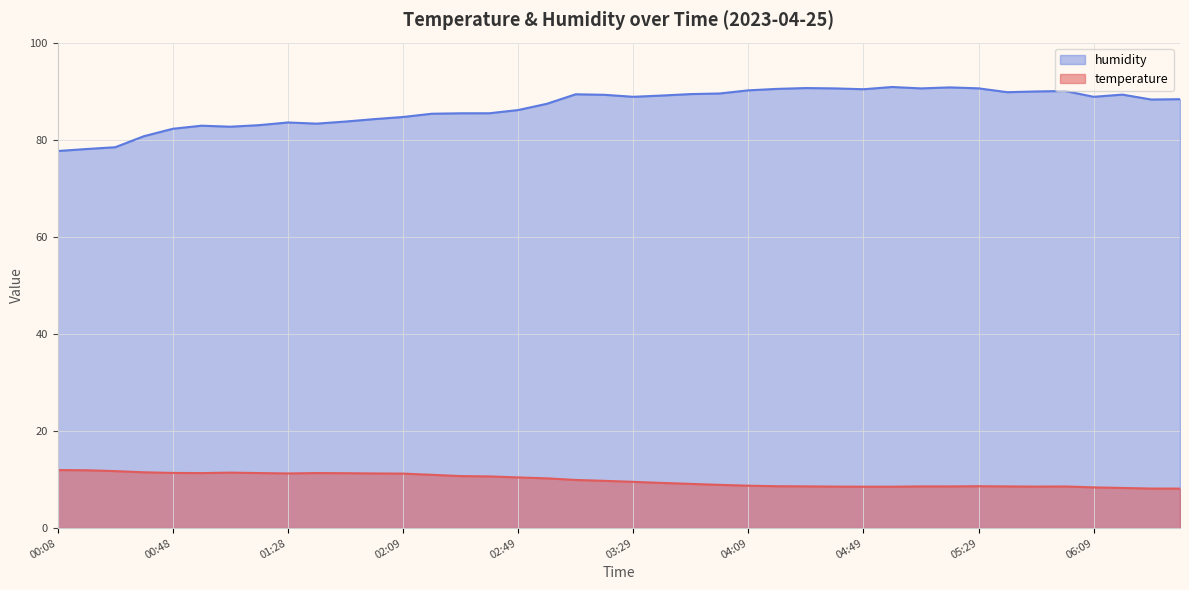

Is the value of temperature at 04:09 greater than the value of humidity at 01:39?

No